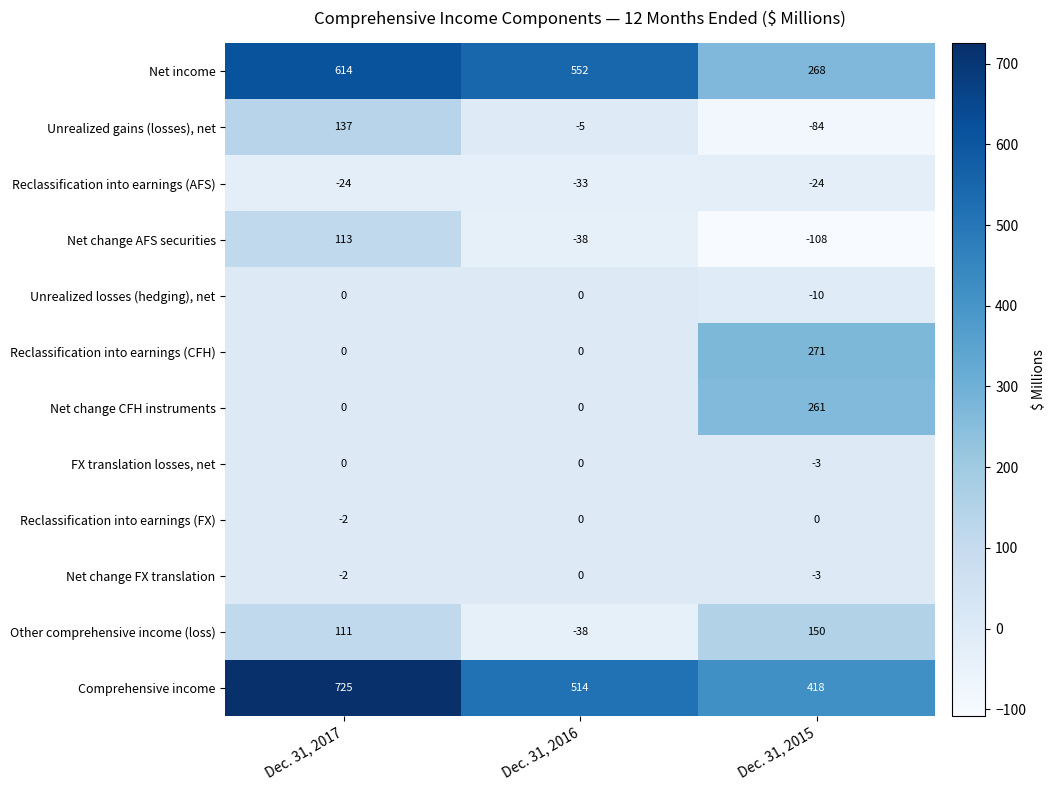

Read the Reclassification into earnings (AFS) value at Dec. 31, 2015.

-24